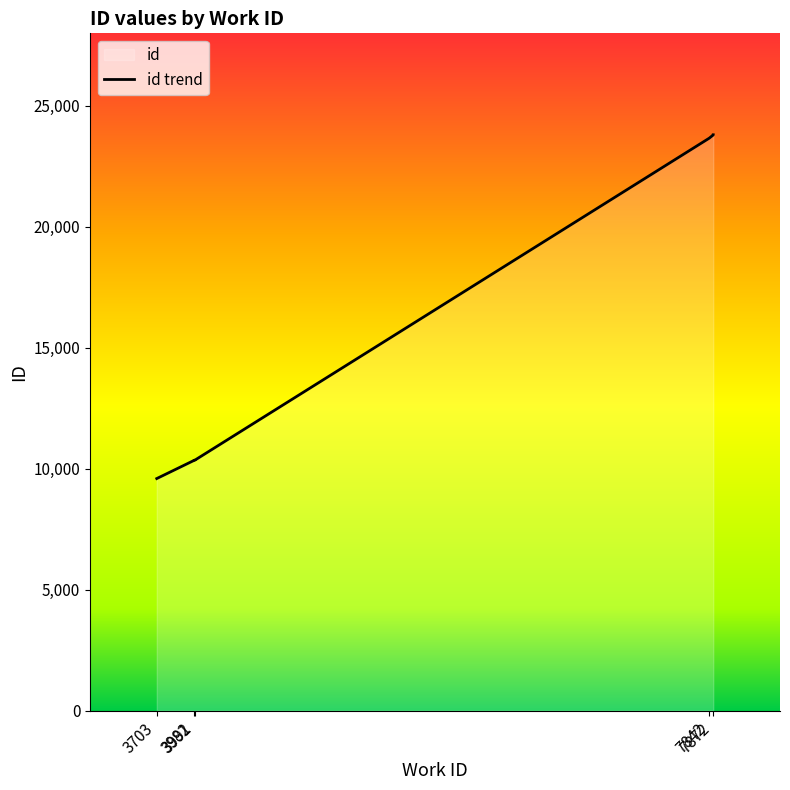

What is the change in value from 3991 to 7842?

+13304